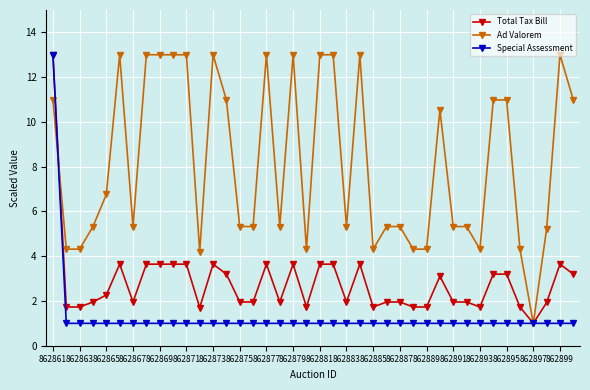

At how many categories does at least one series exceed 10?

18